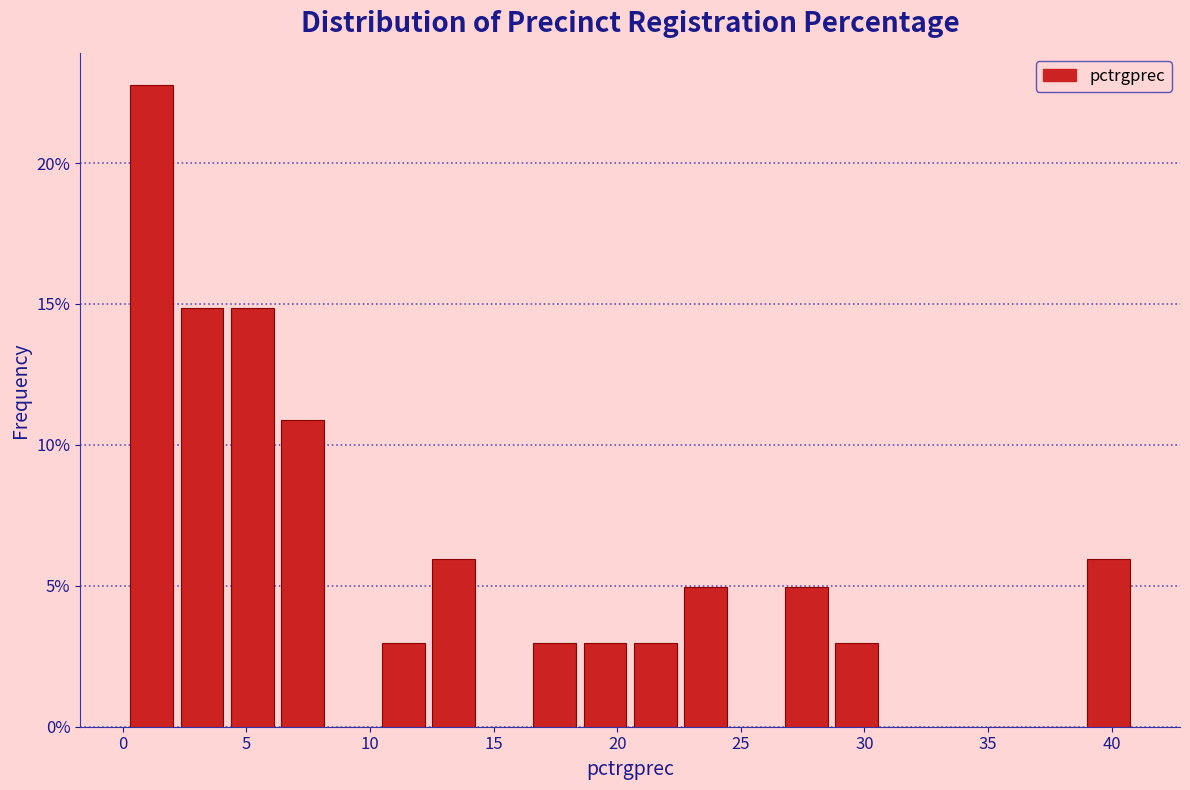

How tall is the bar that spans 20.5 to 22.5 on the x-axis? Neither the bar edges nor the heights are printed on the chart, so give them approximately, as read against the axes.

3